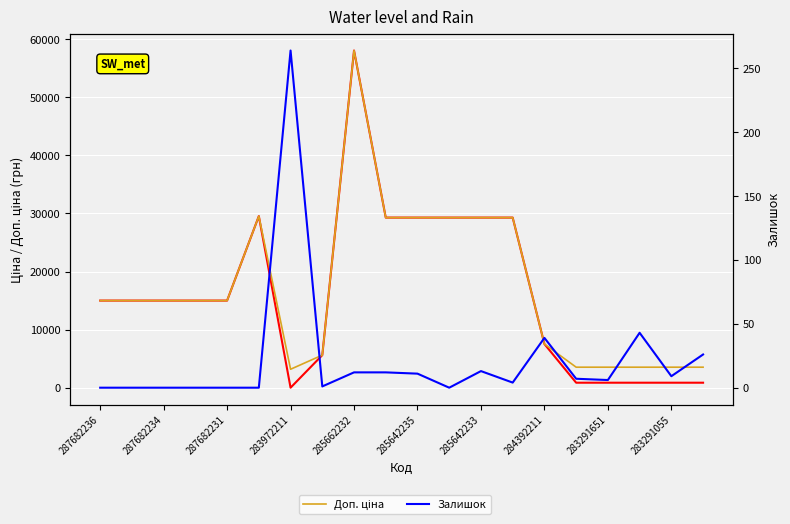

How many intersections are there between Ціна and Залишок?

2